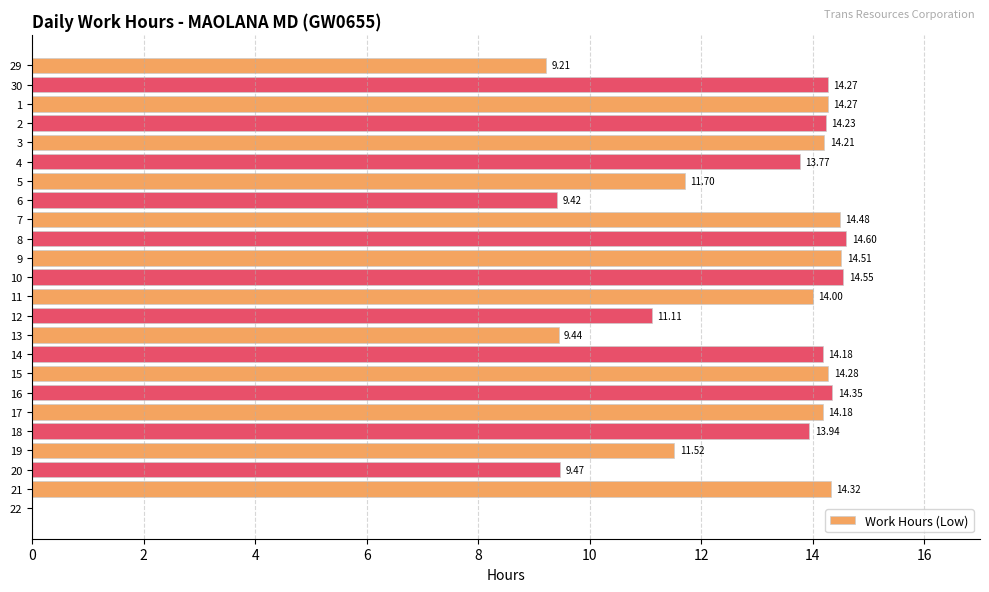

What is the sum of the values at 16 and 11?

28.4